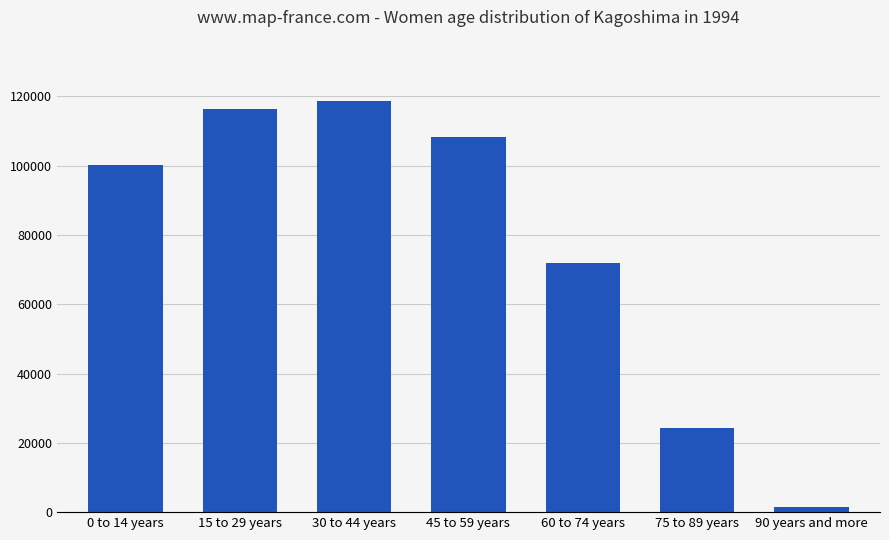

What is the sum of the values at 15 to 29 years and 60 to 74 years?

188148